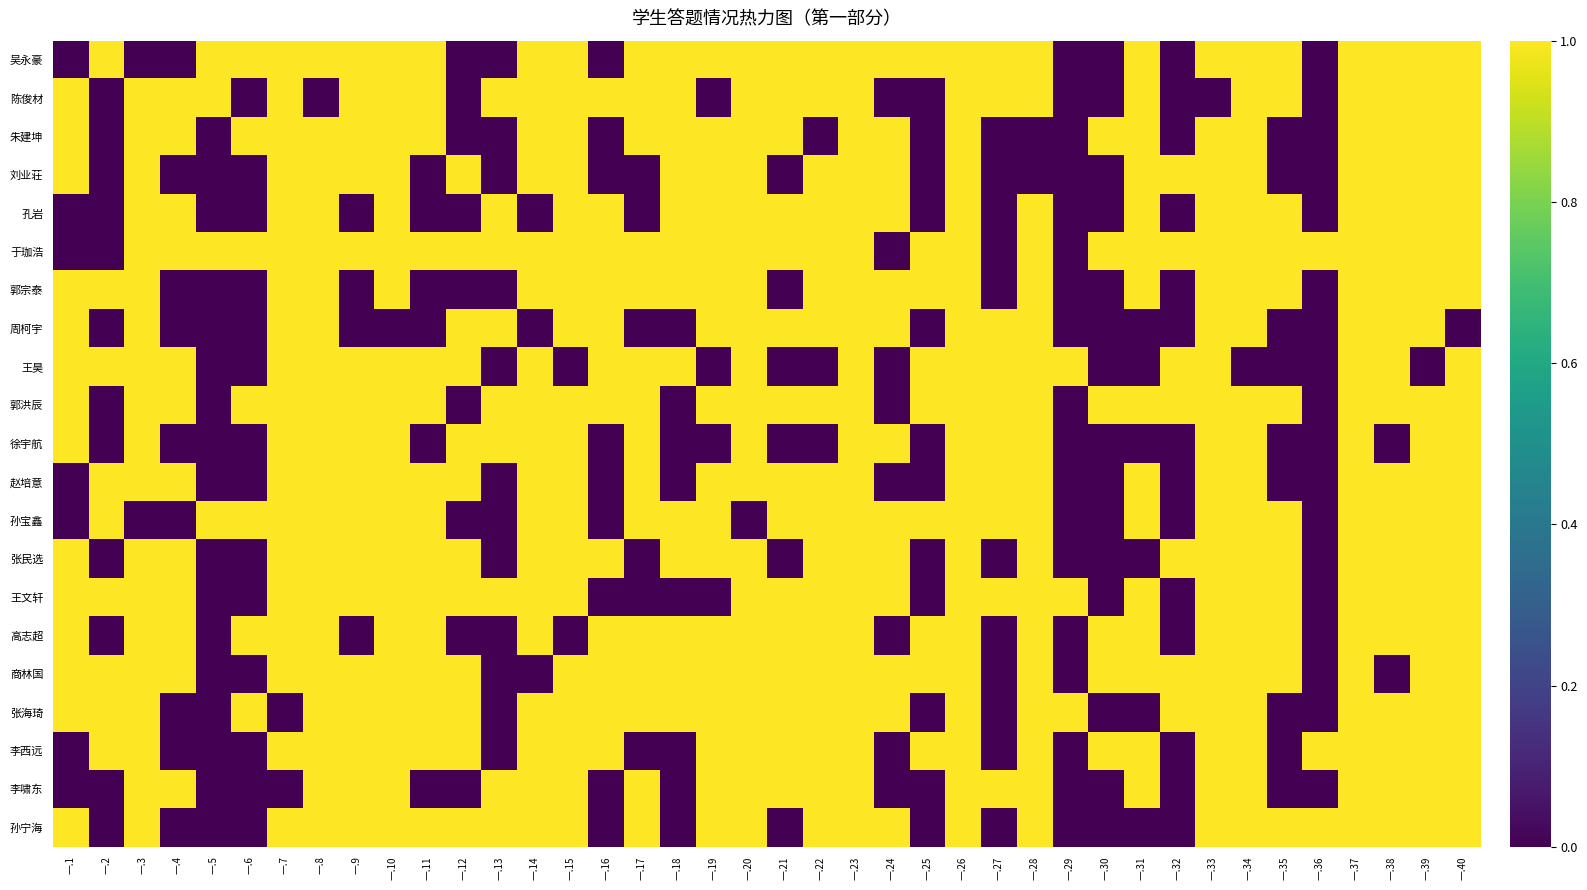

Count the number of categories in the chart.

40